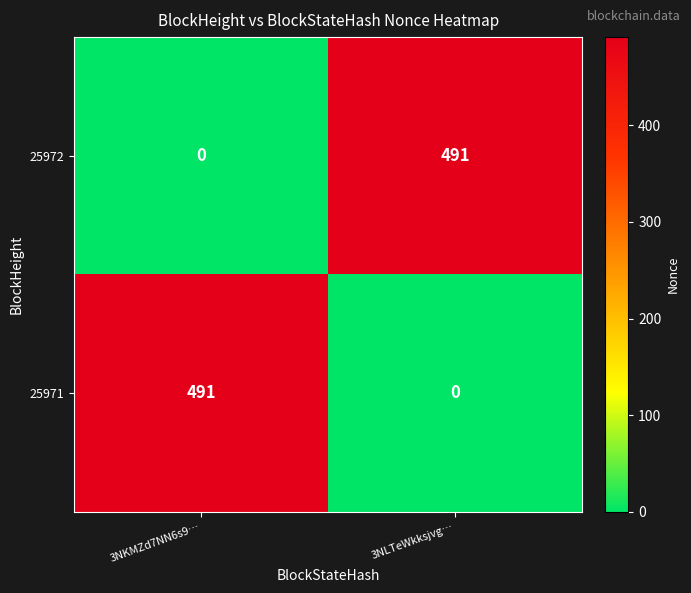

Is it true that 25971 equals 312 at 3NLTeWkksjvg…?

False